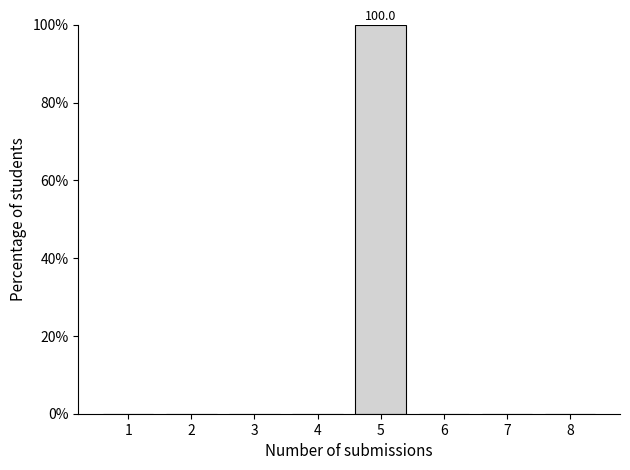

Reading left to right, list all the values displayed in this chart.

1=0	2=0	3=0	4=0	5=100	6=0	7=0	8=0